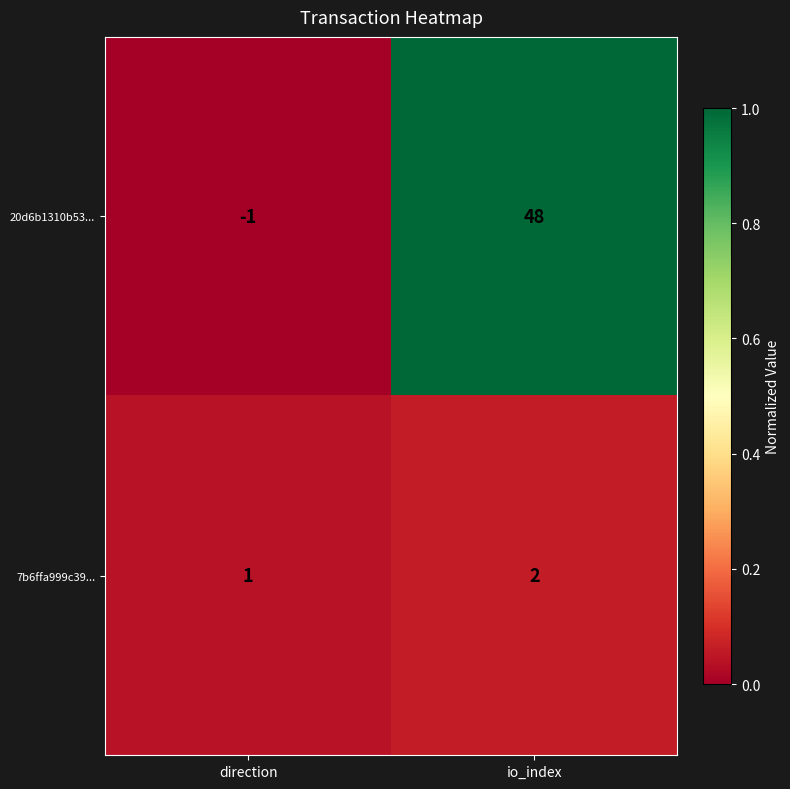

Rank the categories by 20d6b1310b53... value from highest to lowest.

io_index, direction